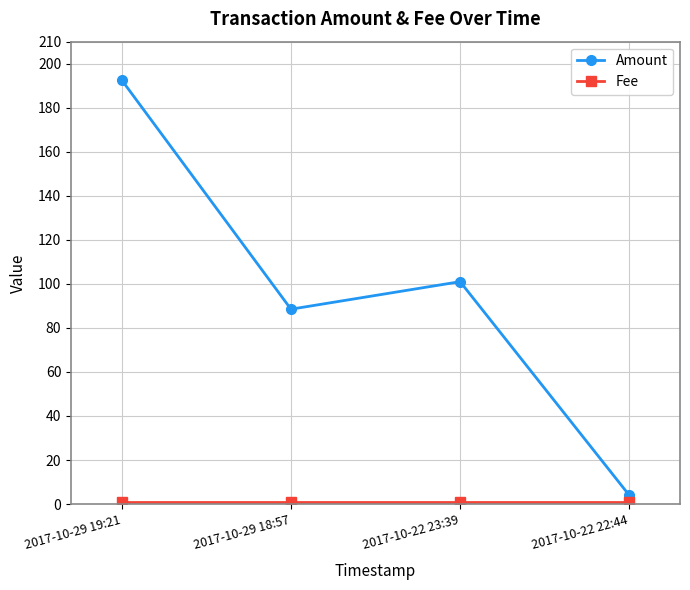

Which series has the widest spread of values?

Amount